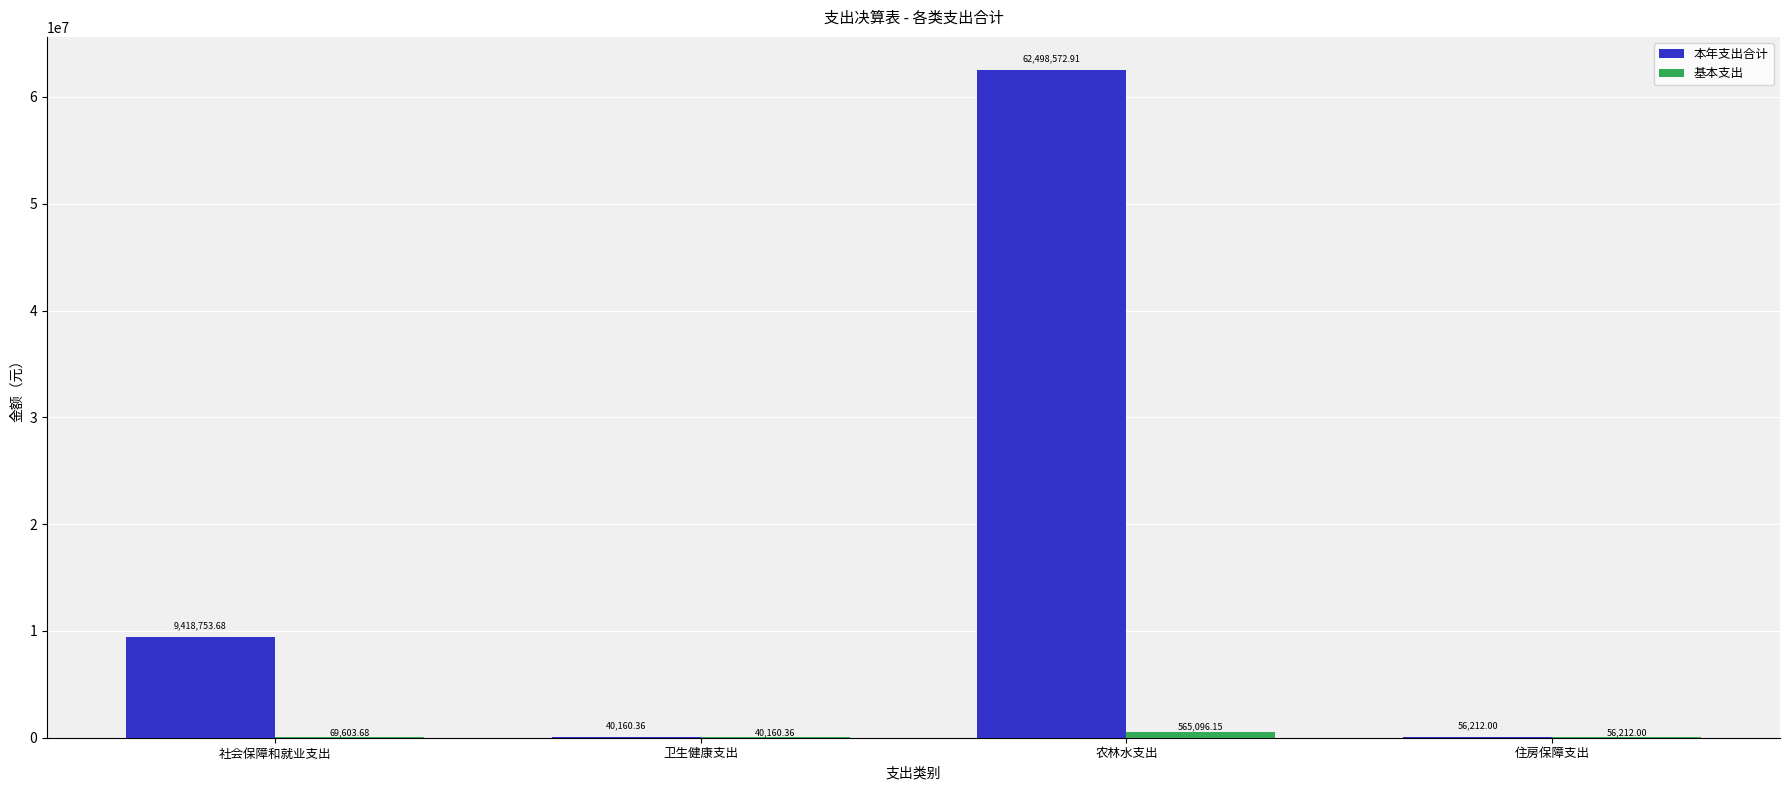

Which series has the largest total across all categories?

本年支出合计